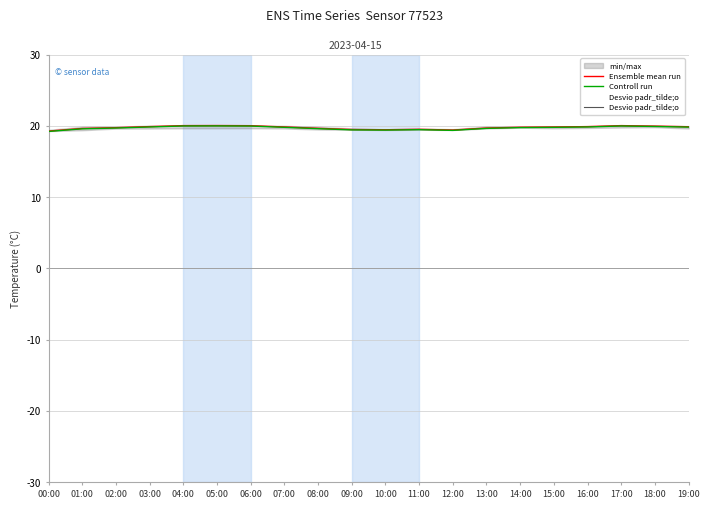

Is it true that Controll run equals 19.6 at 13:00?

True